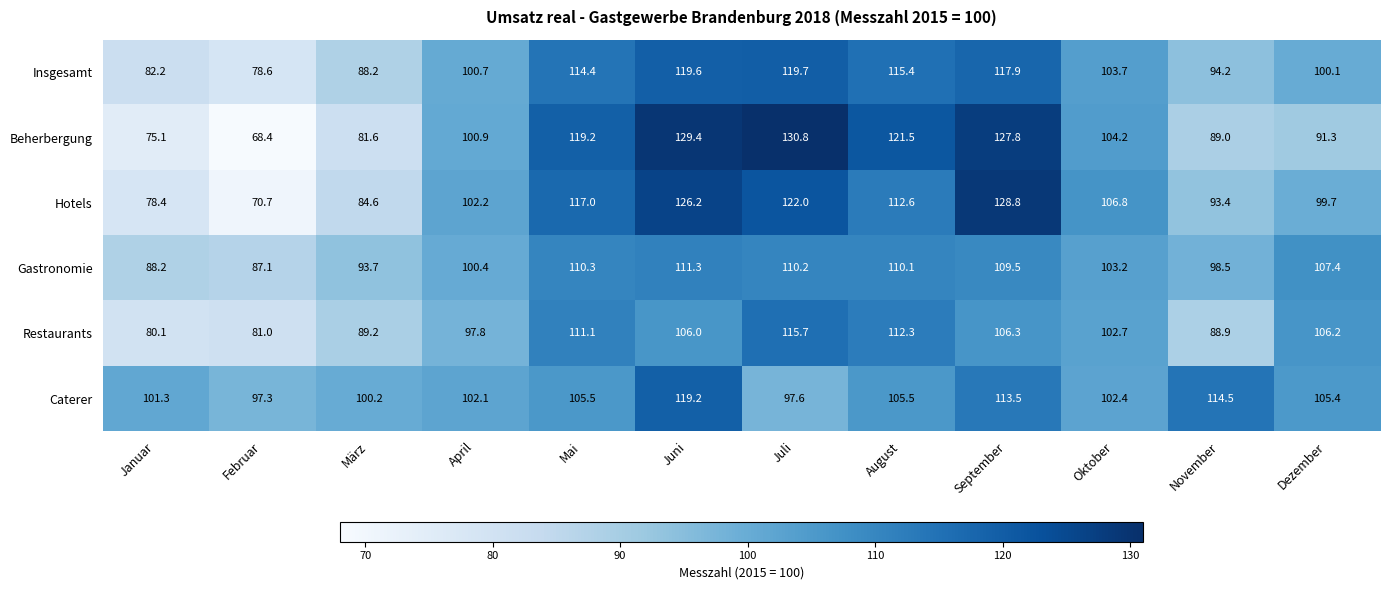

What is the difference between the Beherbergung values at August and April?

20.6